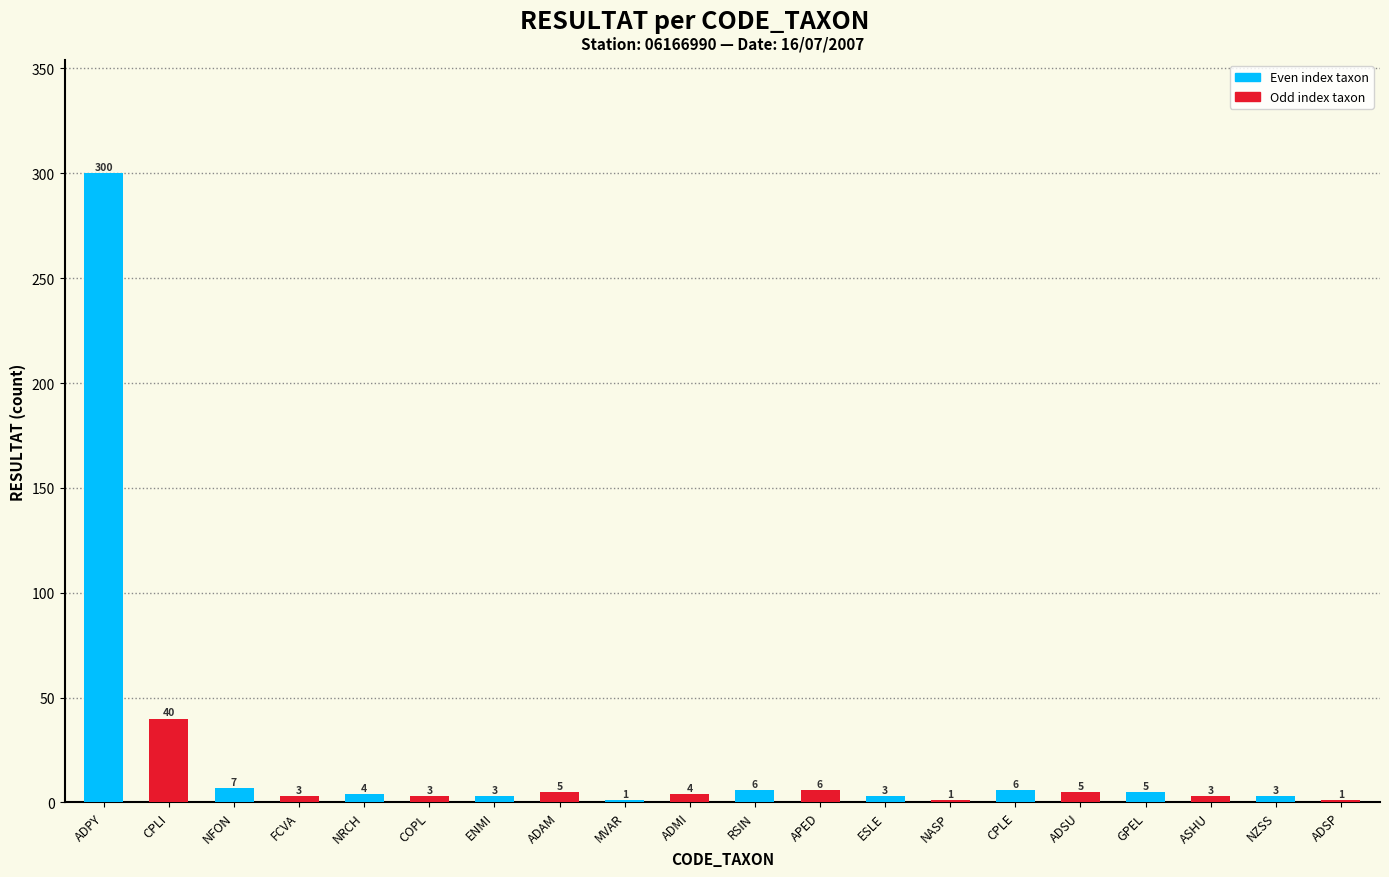

What is the sum of the values at ENMI and ASHU?

6